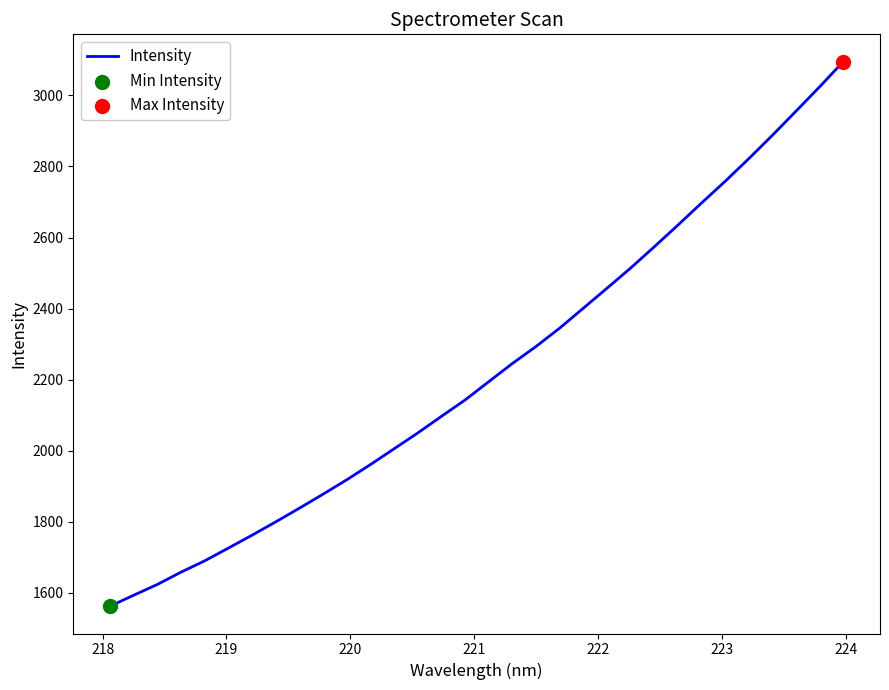

What is the smallest value displayed?

1562.4